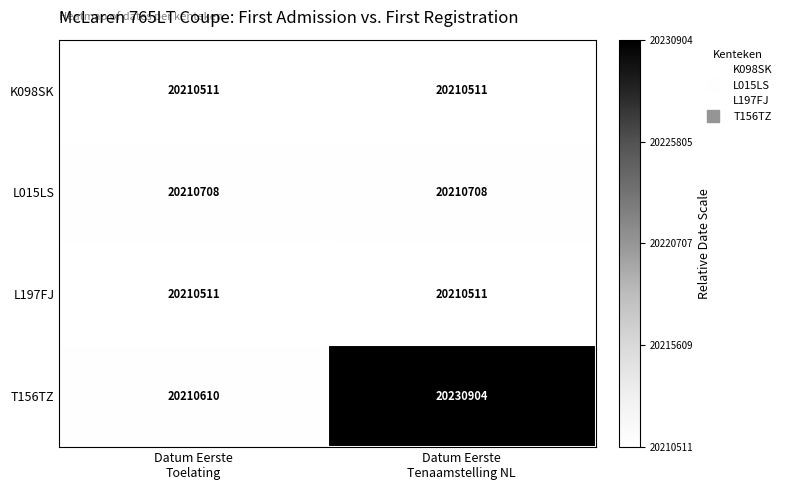

Which series has the largest range (max minus min)?

T156TZ